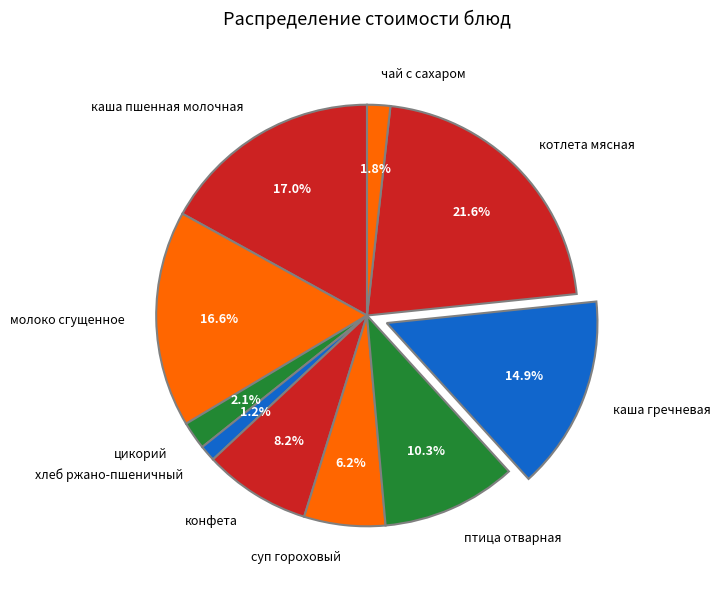

True or false: хлеб ржано-пшеничный accounts for 11% of the total.

False